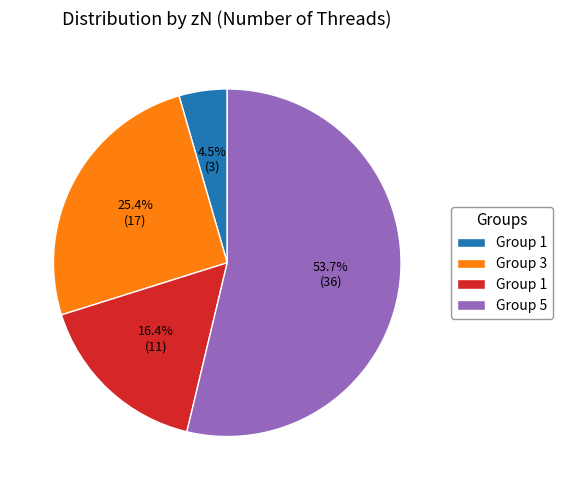

To the nearest percent, what is the difference between the largest and smallest slice percentages?

49%